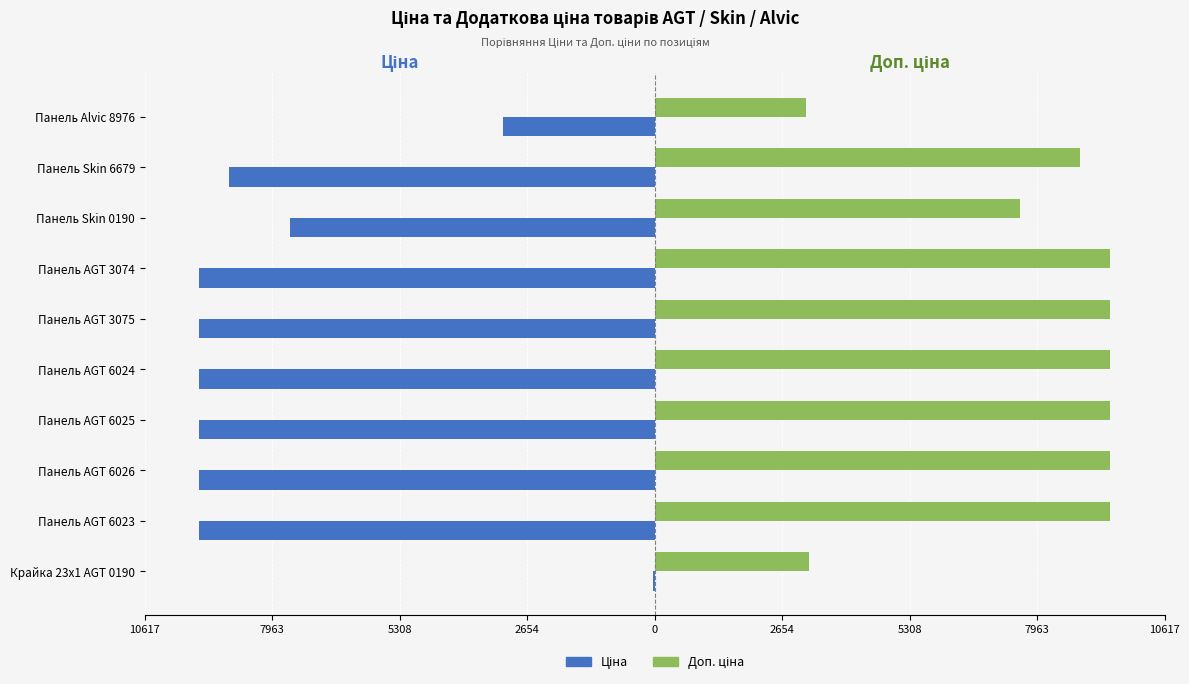

Reading left to right, what are all the values shown in this chart?

Ціна: -32.0	-9480.1	-9480.1	-9480.1	-9480.1	-9480.1	-9480.1	-7596.5	-8856.7	-3157.9
Доп. ціна: 3205.0	9480.1	9480.1	9480.1	9480.1	9480.1	9480.1	7596.5	8856.7	3158.0